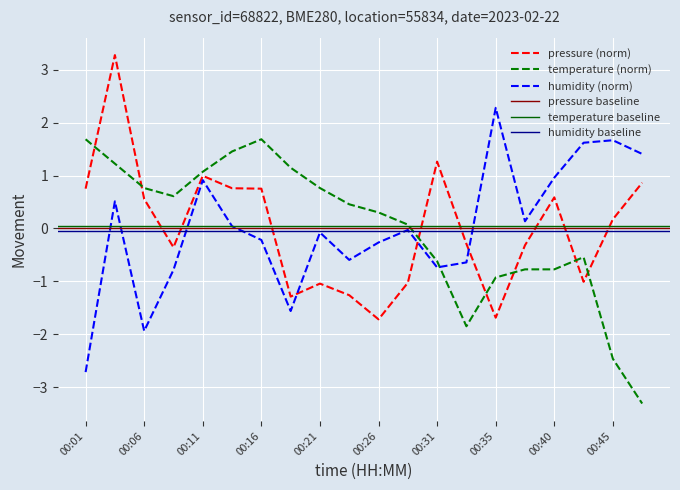

Reading left to right, what are all the values shown in this chart?

pressure: 00:01=0.8	00:03=3.3	00:06=0.6	00:08=-0.4	00:11=1.0	00:13=0.8	00:16=0.8	00:18=-1.3	00:21=-1.0	00:23=-1.3	00:26=-1.7	00:28=-1.0	00:31=1.3	00:33=-0.3	00:35=-1.7	00:38=-0.3	00:40=0.6	00:43=-1.0	00:45=0.2	00:48=0.9
temperature: 00:01=1.7	00:03=1.2	00:06=0.8	00:08=0.6	00:11=1.1	00:13=1.5	00:16=1.7	00:18=1.2	00:21=0.8	00:23=0.5	00:26=0.3	00:28=0.1	00:31=-0.6	00:33=-1.8	00:35=-0.9	00:38=-0.8	00:40=-0.8	00:43=-0.5	00:45=-2.5	00:48=-3.3
humidity: 00:01=-2.7	00:03=0.5	00:06=-1.9	00:08=-0.8	00:11=0.9	00:13=0.0	00:16=-0.2	00:18=-1.6	00:21=-0.1	00:23=-0.6	00:26=-0.3	00:28=-0.0	00:31=-0.7	00:33=-0.6	00:35=2.3	00:38=0.1	00:40=1.0	00:43=1.6	00:45=1.7	00:48=1.4